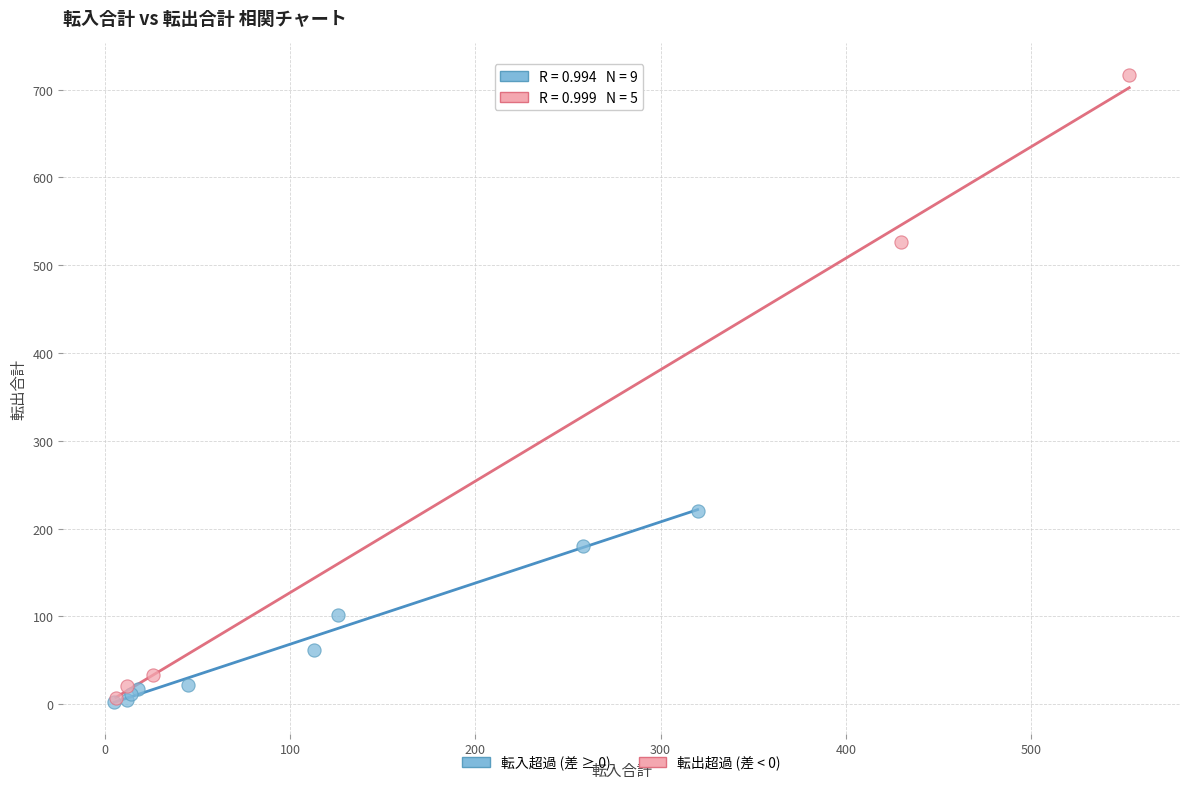

Which series contains the highest Y value?

転出超過 (差 < 0)